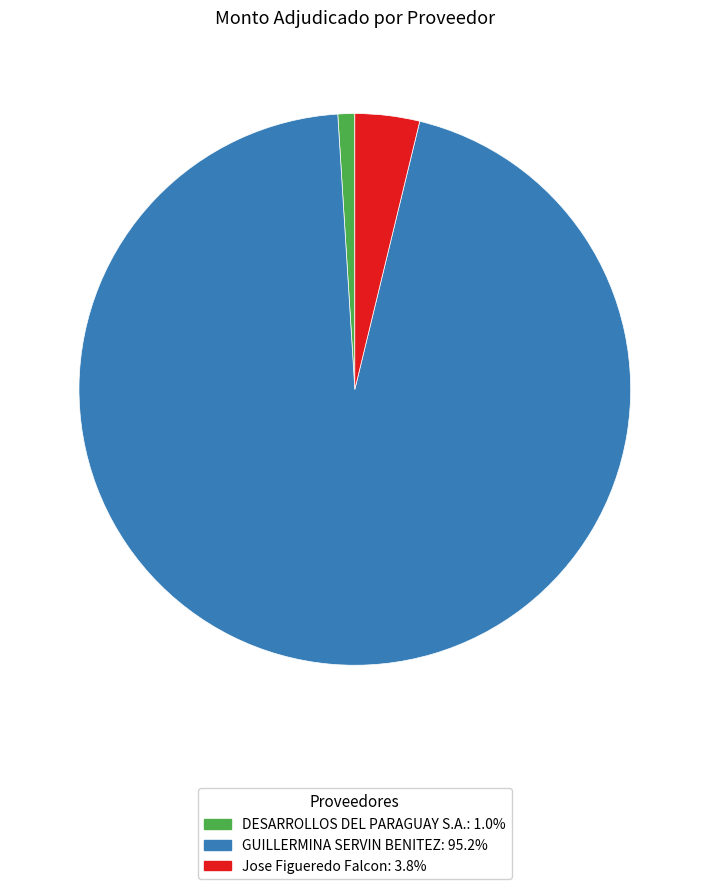

Is Jose Figueredo Falcon the majority of the pie?

No